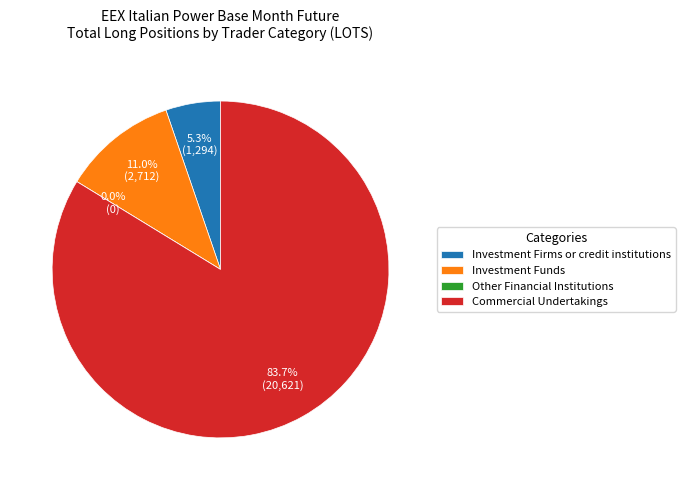

Which slice is the largest?

Commercial Undertakings